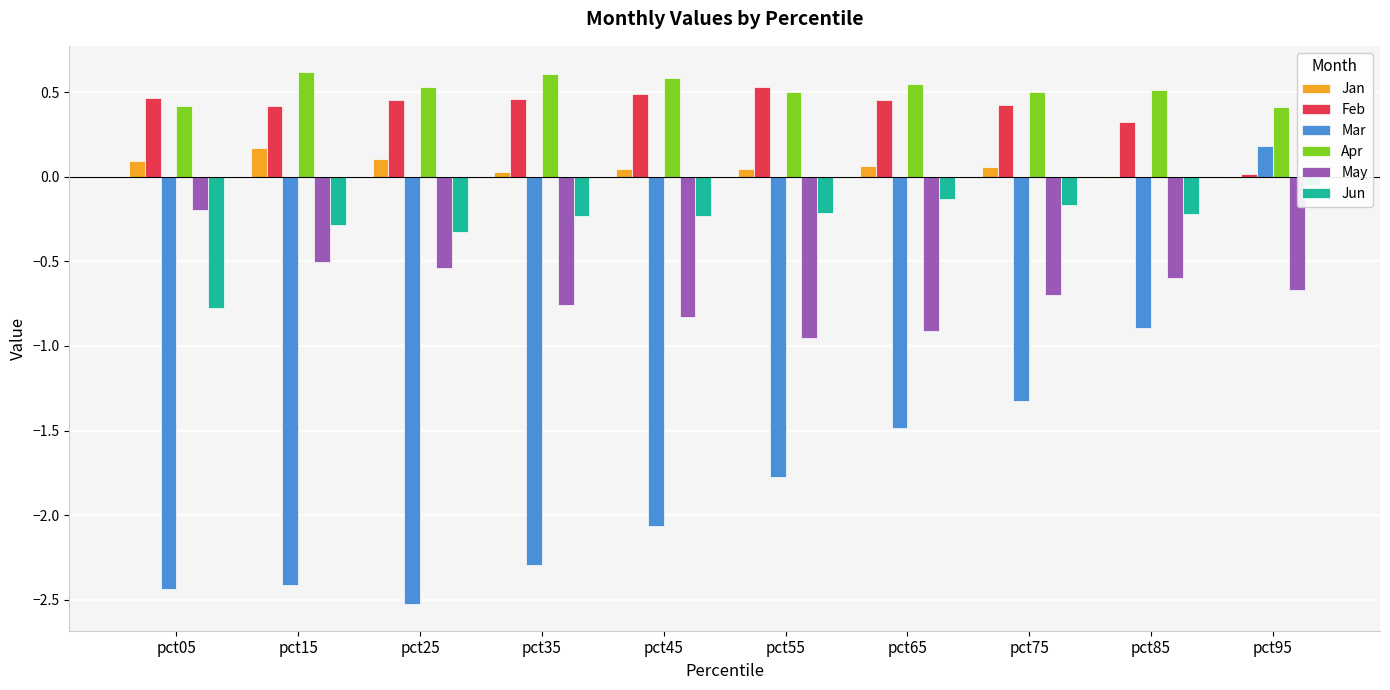

Is the value of Jun at pct15 greater than the value of Jan at pct85?

No